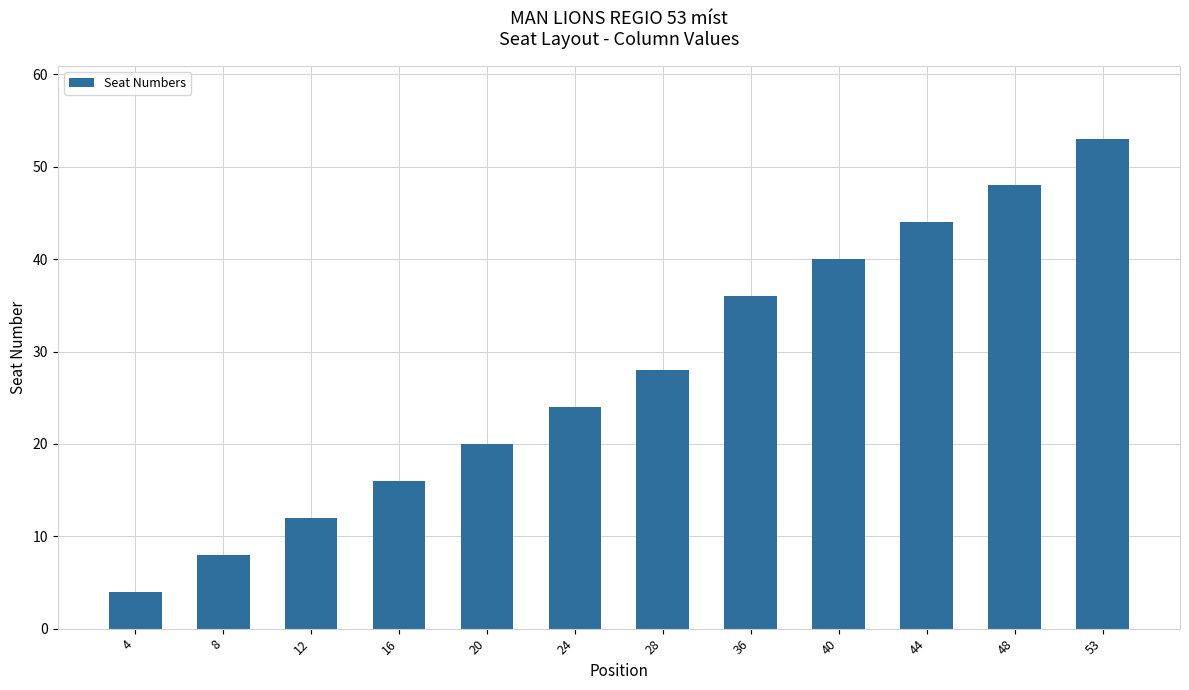

Rank the categories by value from lowest to highest.

4, 8, 12, 16, 20, 24, 28, 36, 40, 44, 48, 53